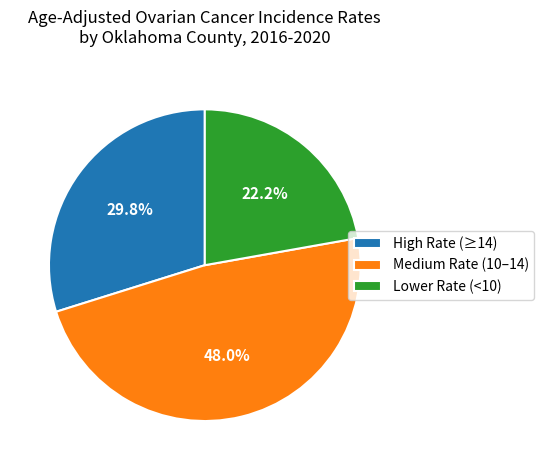

Is there a majority slice in this chart?

No